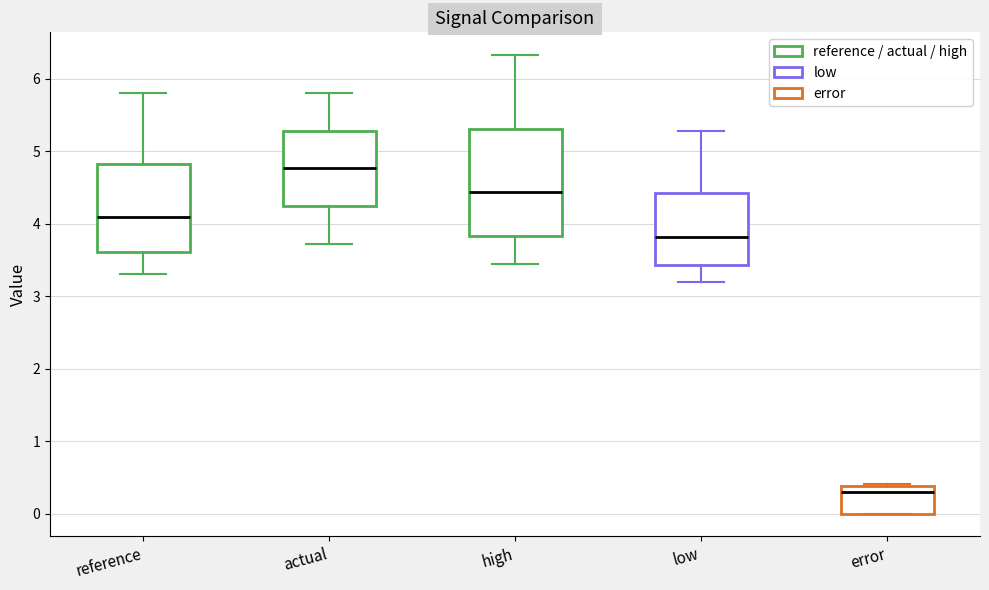

Where does the median line of the box for low sit on the y-axis? The values are not printed on the chart, so give them approximately, as read against the axis.

3.8